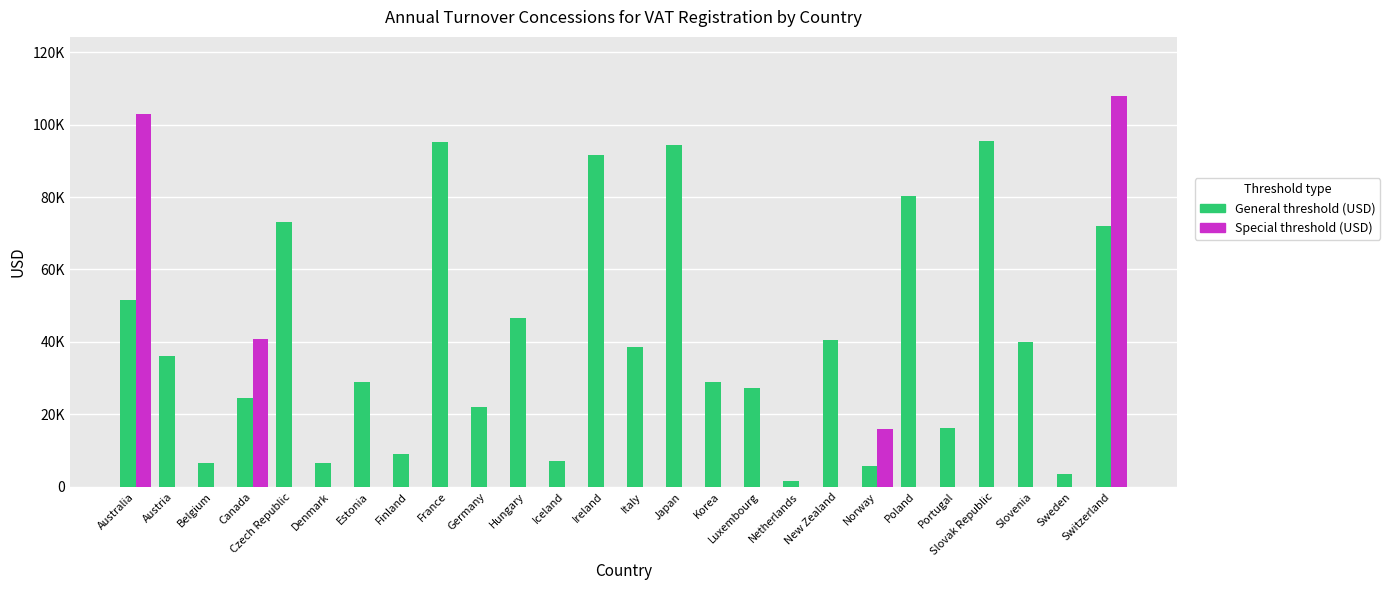

What is the label of the 19th bar from the right?

Finland